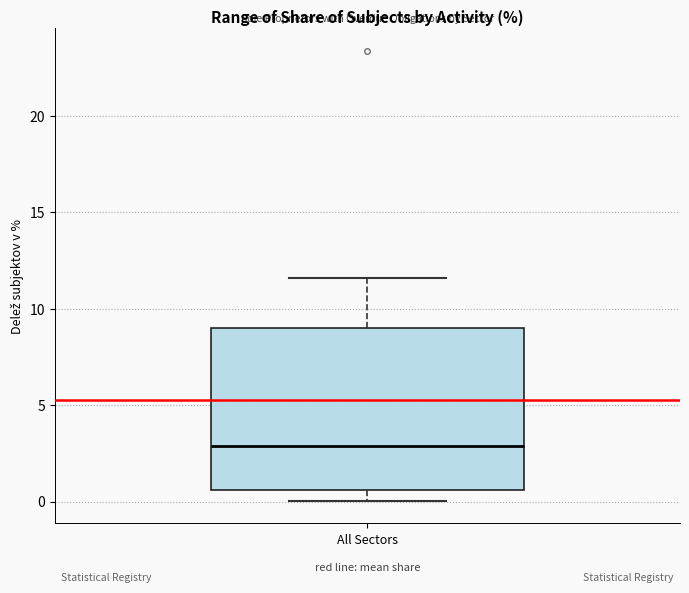

Where does the upper whisker of the box for All Sectors end on the y-axis? The values are not printed on the chart, so give them approximately, as read against the axis.

11.5